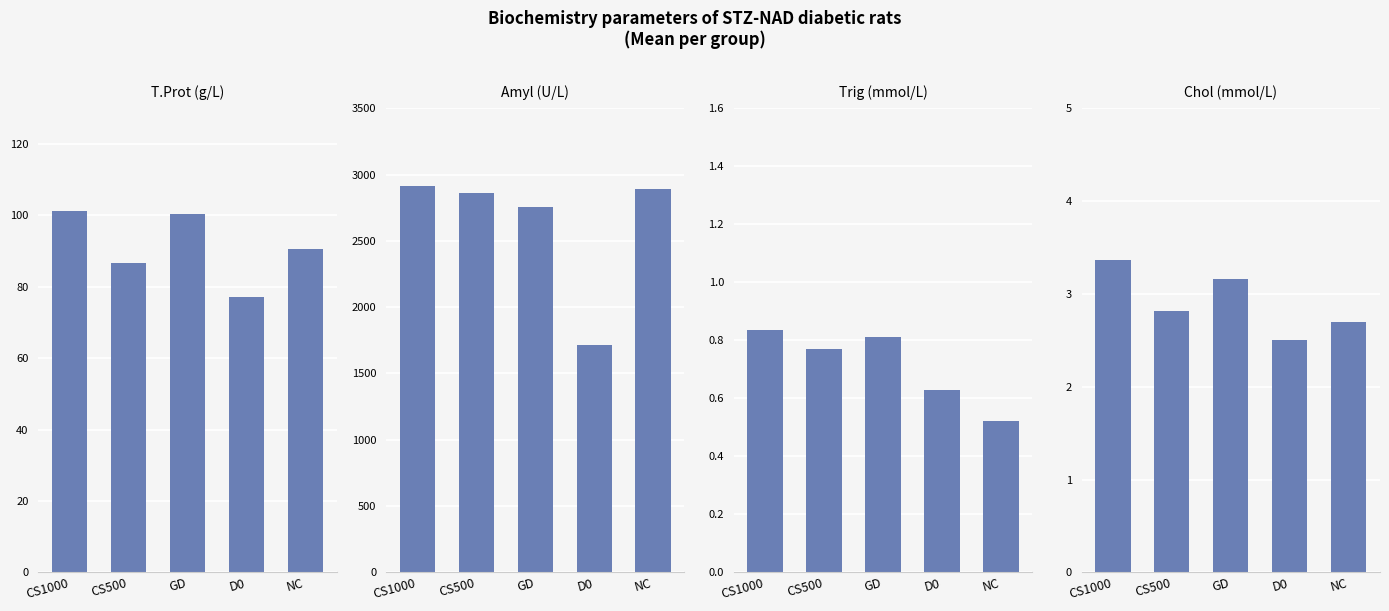

The T.Prot (g/L) series shows 90.6 at NC. True or false?

True